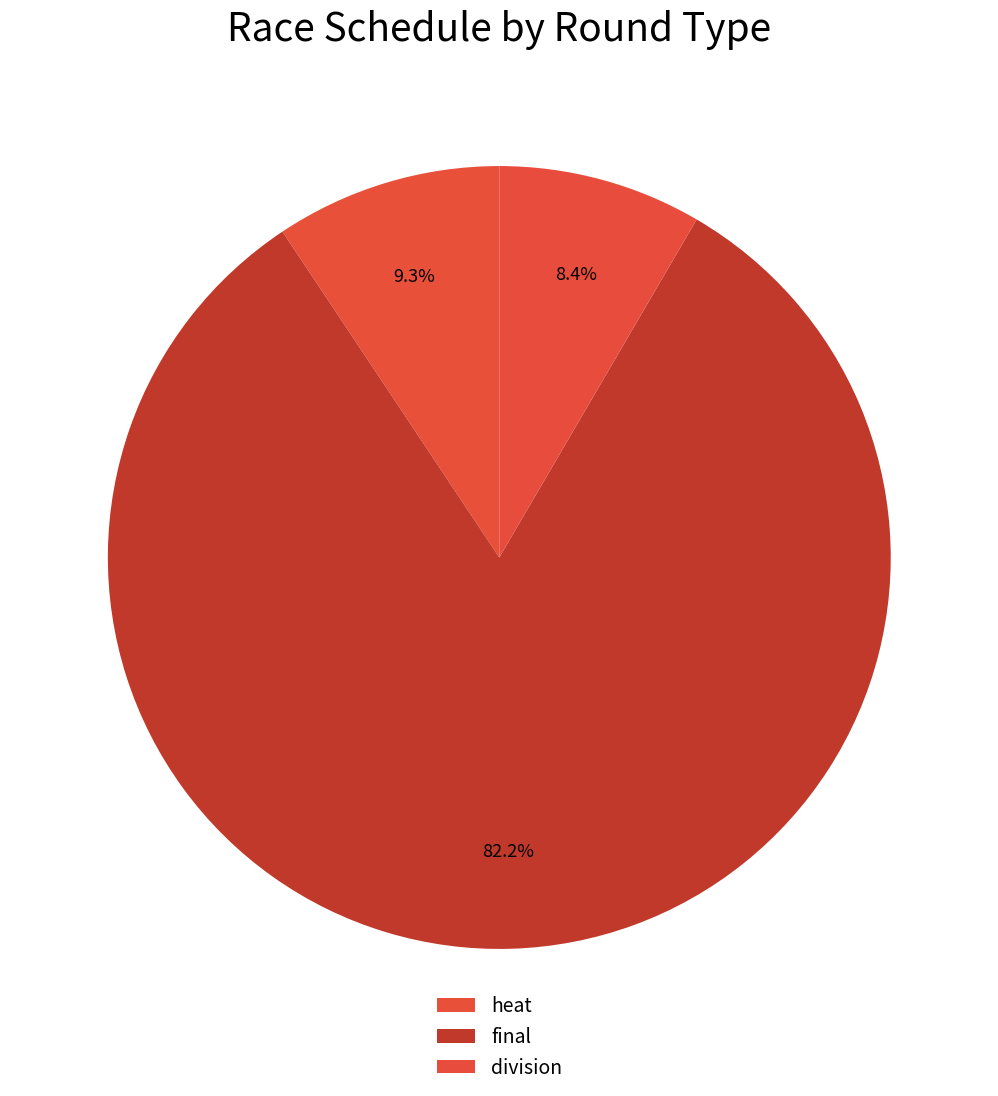

How many slices are in this pie chart?

3